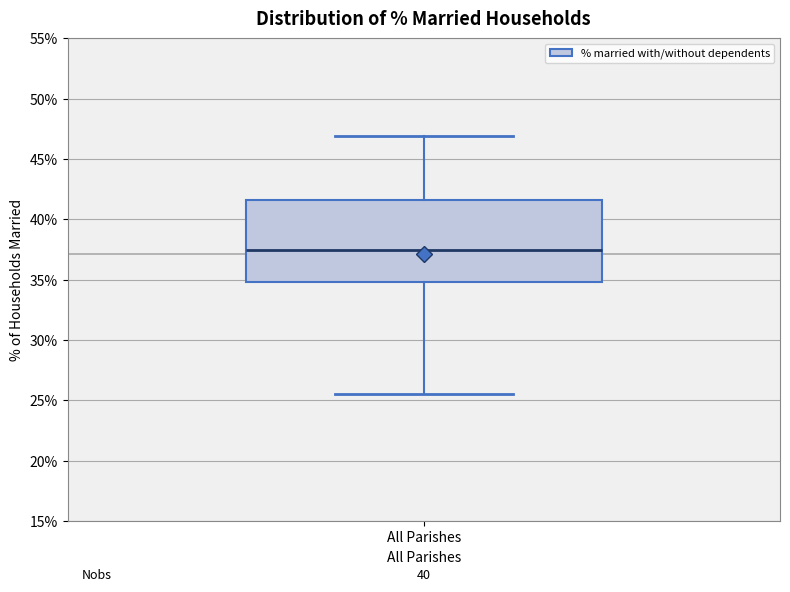

Where does the upper whisker of the box for All Parishes end on the y-axis? The values are not printed on the chart, so give them approximately, as read against the axis.

47.0